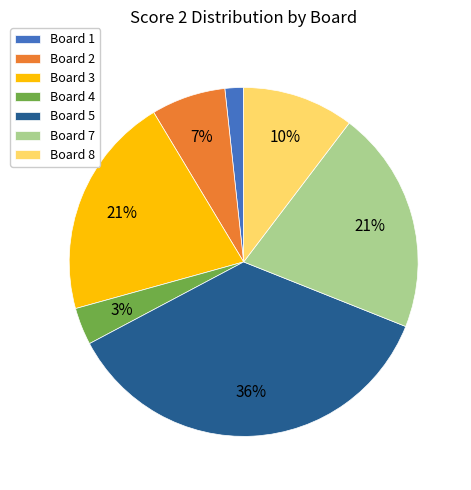

Is there any slice that represents more than half of the pie?

No